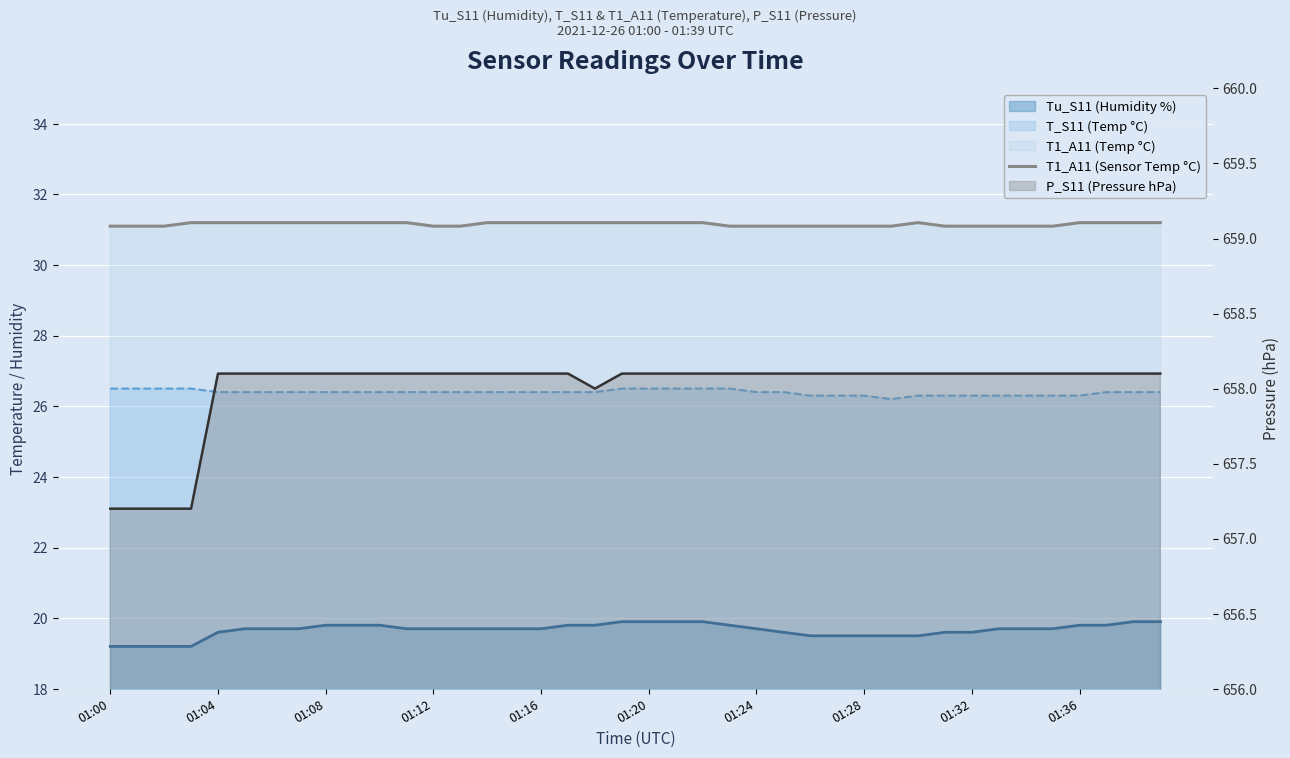

Which label corresponds to the smallest value in the chart?

01:00